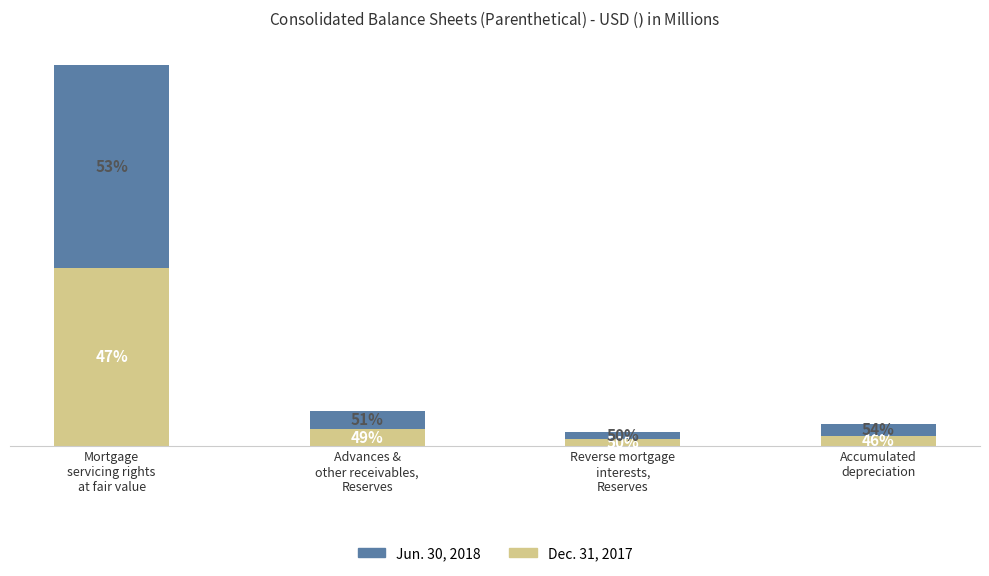

Which series has the largest range (max minus min)?

Jun. 30, 2018